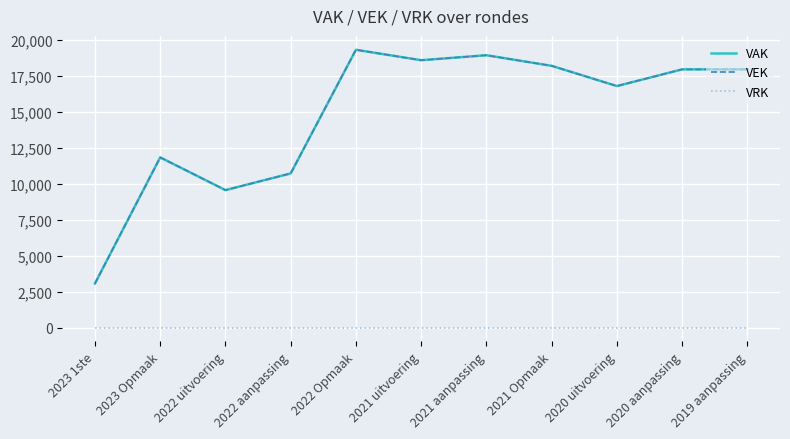

What is the difference between the maximum and minimum values in the VEK series?

16241